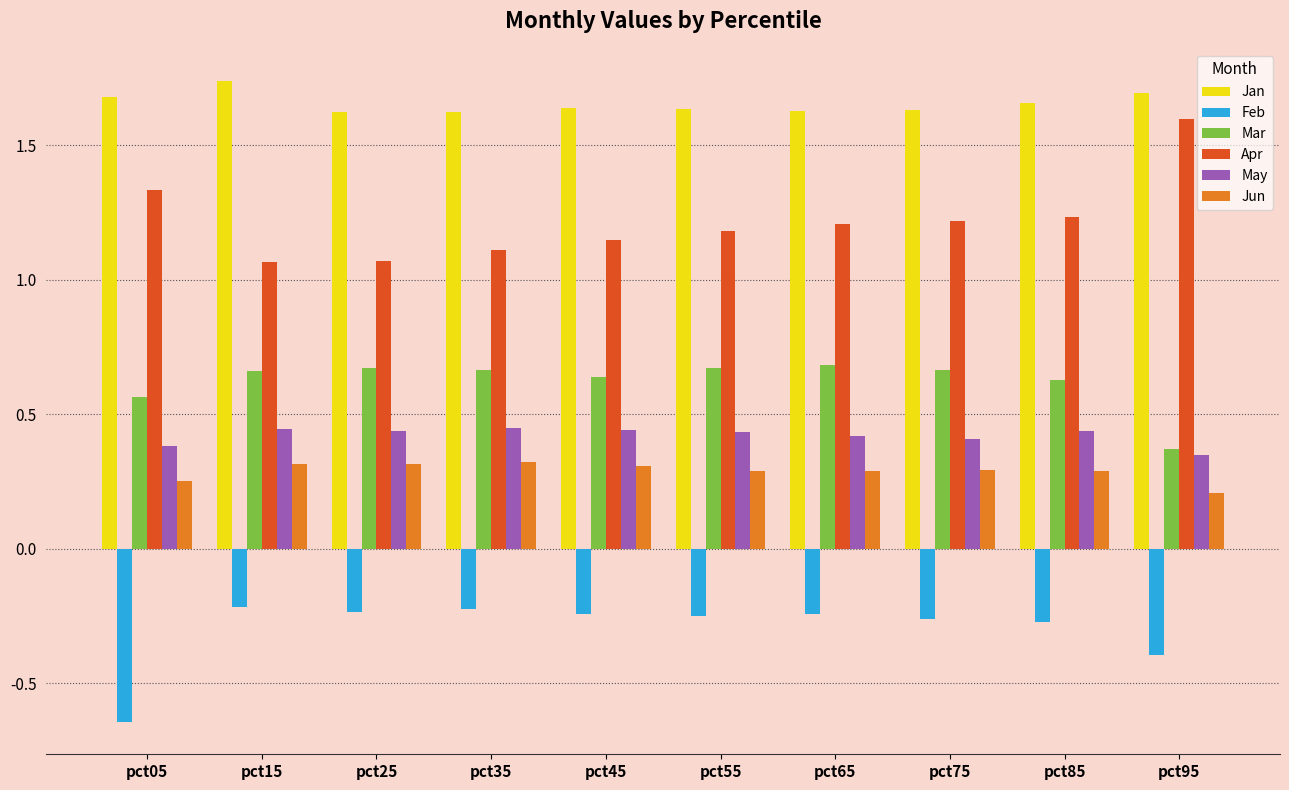

At how many categories does at least one series exceed 1?

10